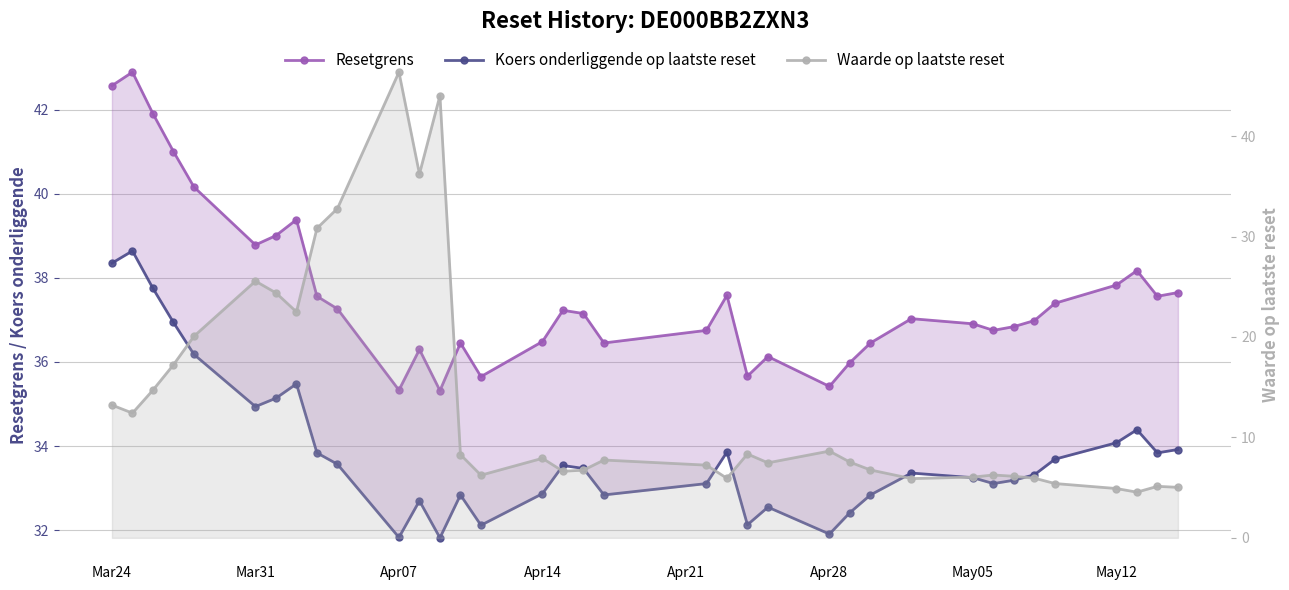

What are all the series names shown in the legend?

Resetgrens, Koers onderliggende op laatste reset, Waarde op laatste reset